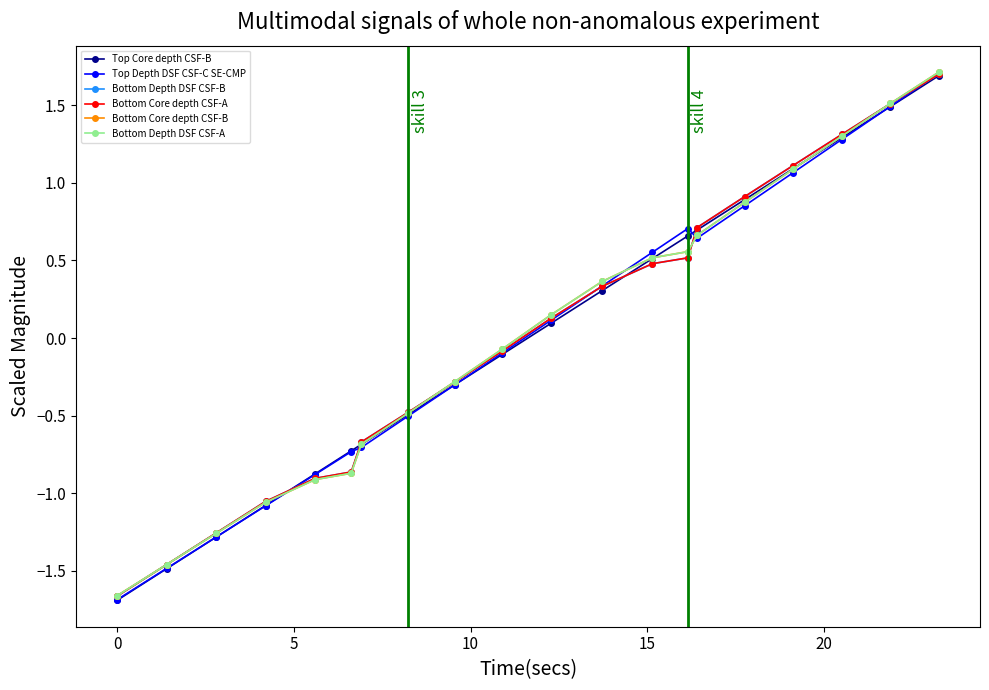

Is this an area chart (filled region under the line)?

No